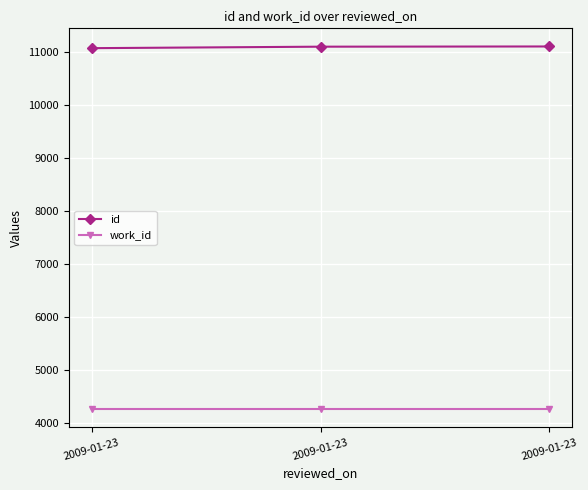

Count the number of categories in the chart.

3